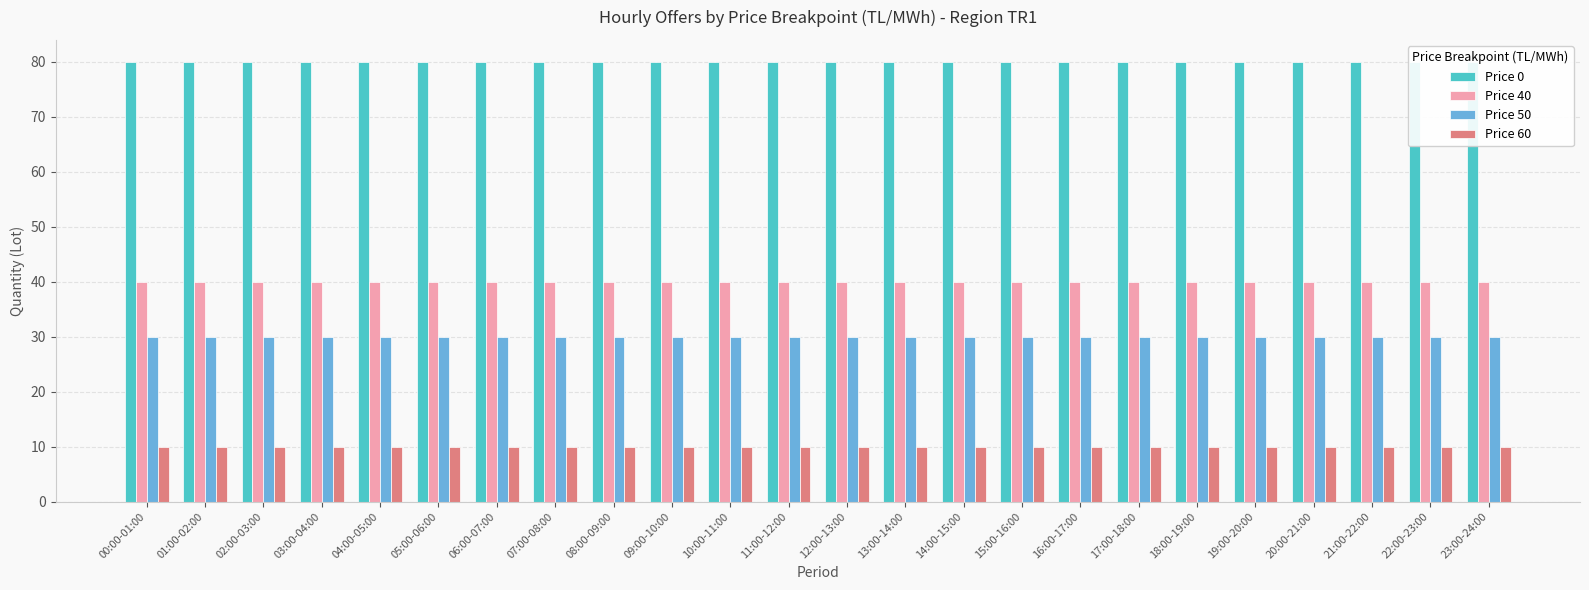

What is the maximum value for Price 60?

10